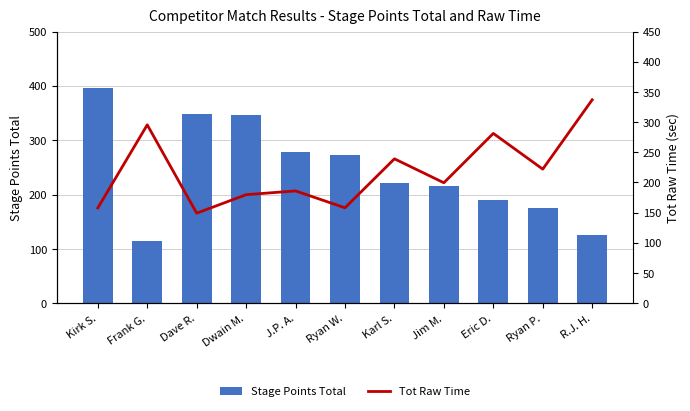

Is the value of Stage Points Total at Jim M. greater than the value of Tot Raw Time at Jim M.?

Yes